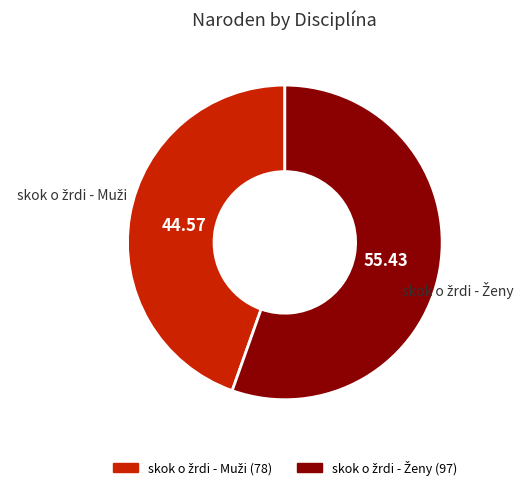

Is there a majority slice in this chart?

Yes